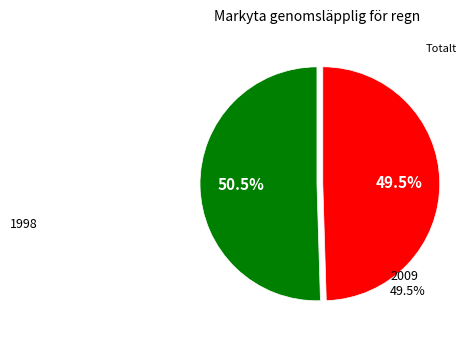

Does any single category account for the majority?

Yes